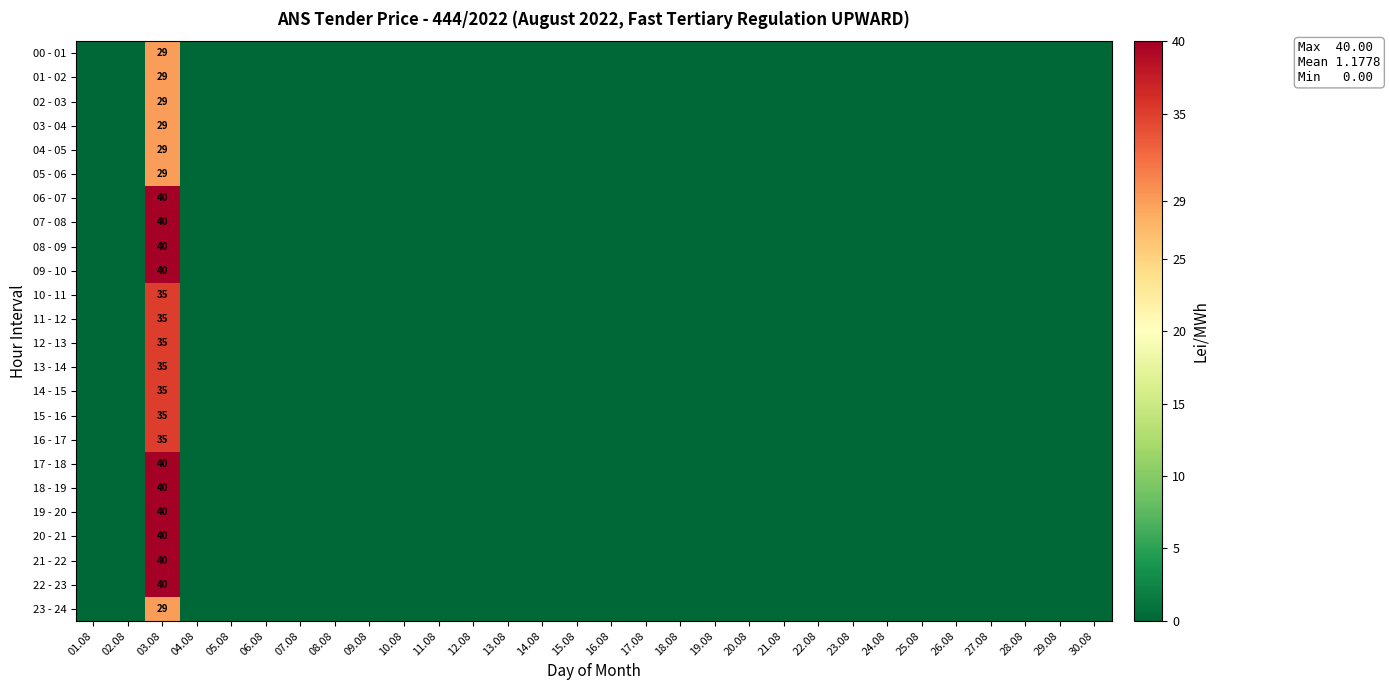

List the labels in order of 06 - 07 value, largest first.

03.08, 01.08, 02.08, 04.08, 05.08, 06.08, 07.08, 08.08, 09.08, 10.08, 11.08, 12.08, 13.08, 14.08, 15.08, 16.08, 17.08, 18.08, 19.08, 20.08, 21.08, 22.08, 23.08, 24.08, 25.08, 26.08, 27.08, 28.08, 29.08, 30.08